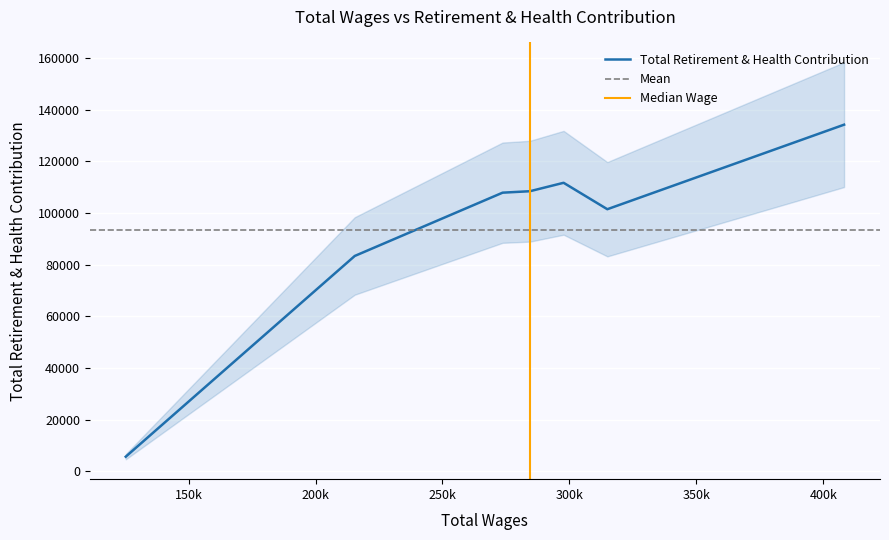

What is the difference between the maximum and minimum values?

128530